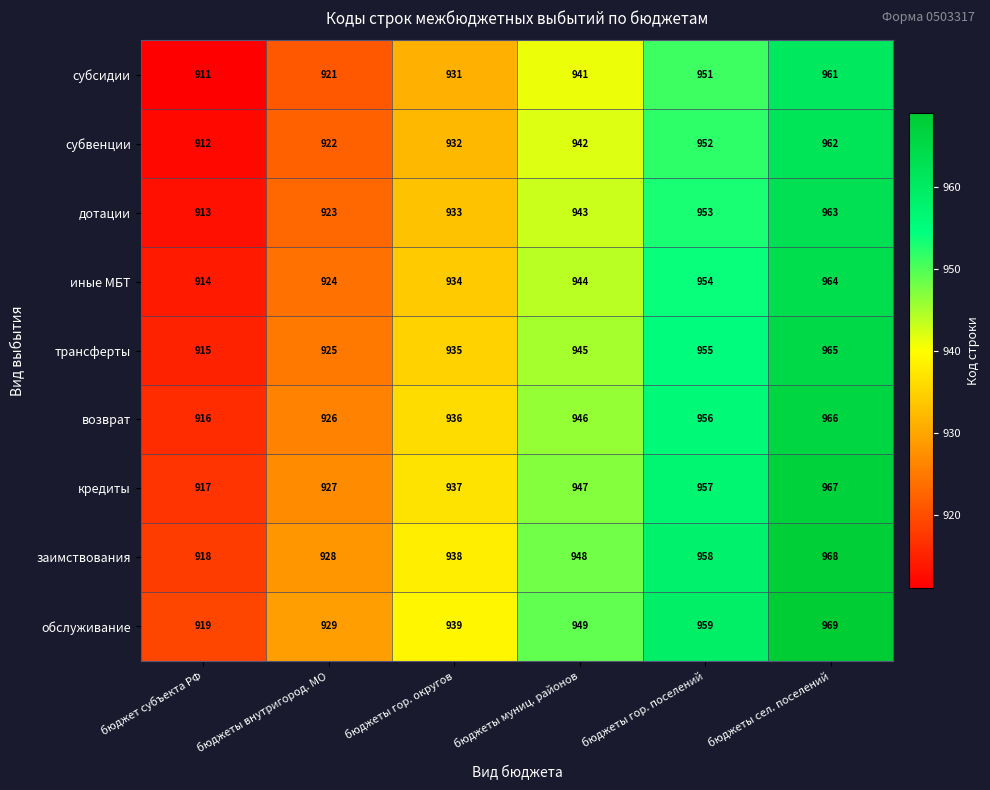

The субвенции series shows 1287 at бюджеты гор. поселений. True or false?

False